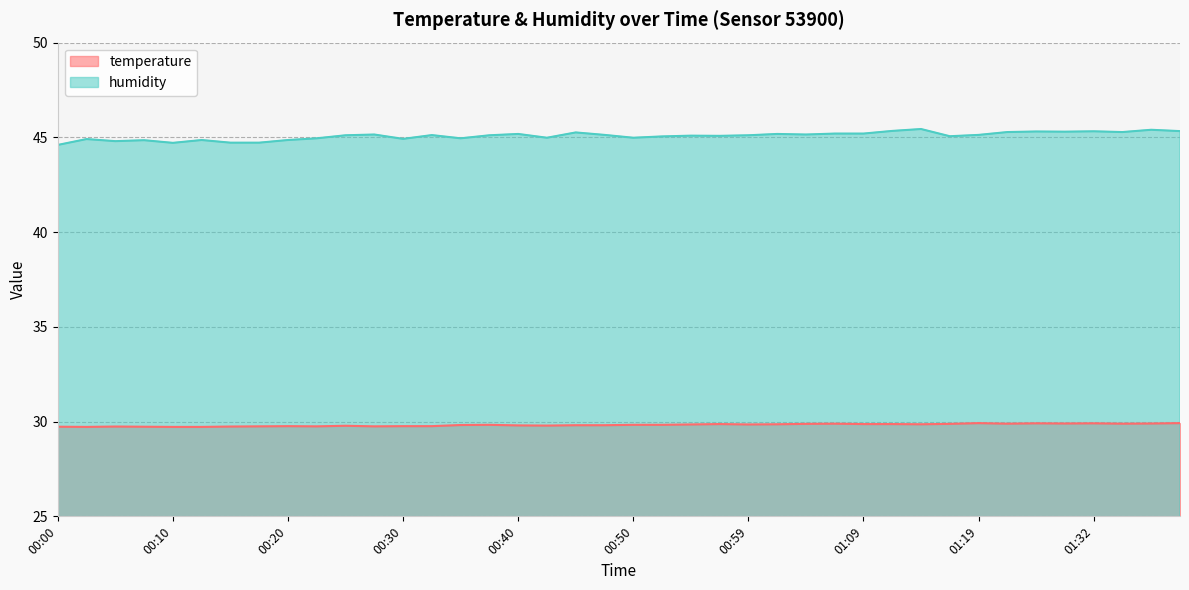

True or false: humidity and temperature intersect in this chart.

False